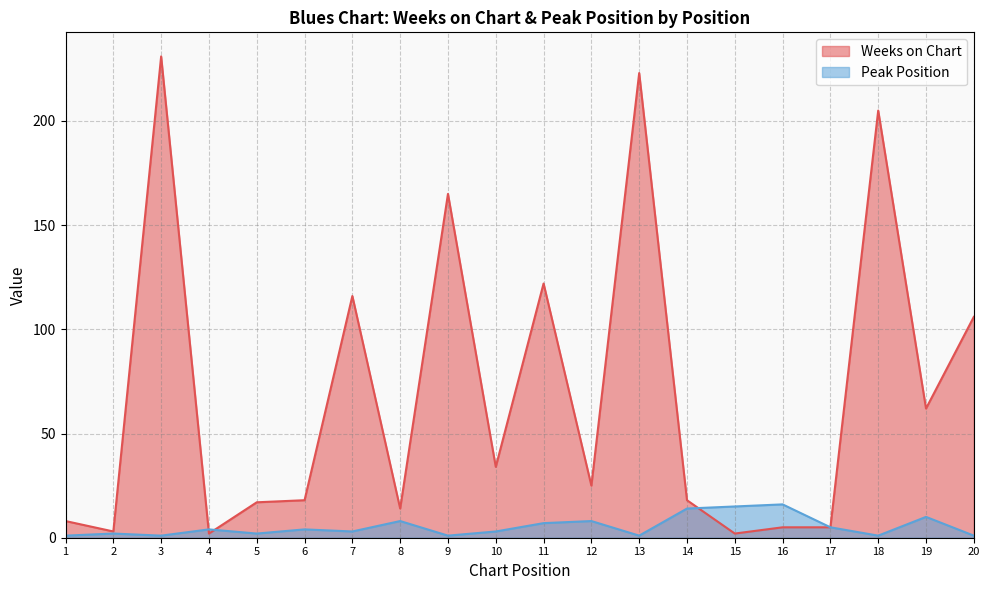

List the series in order of their peak value, highest first.

Weeks on Chart, Peak Position